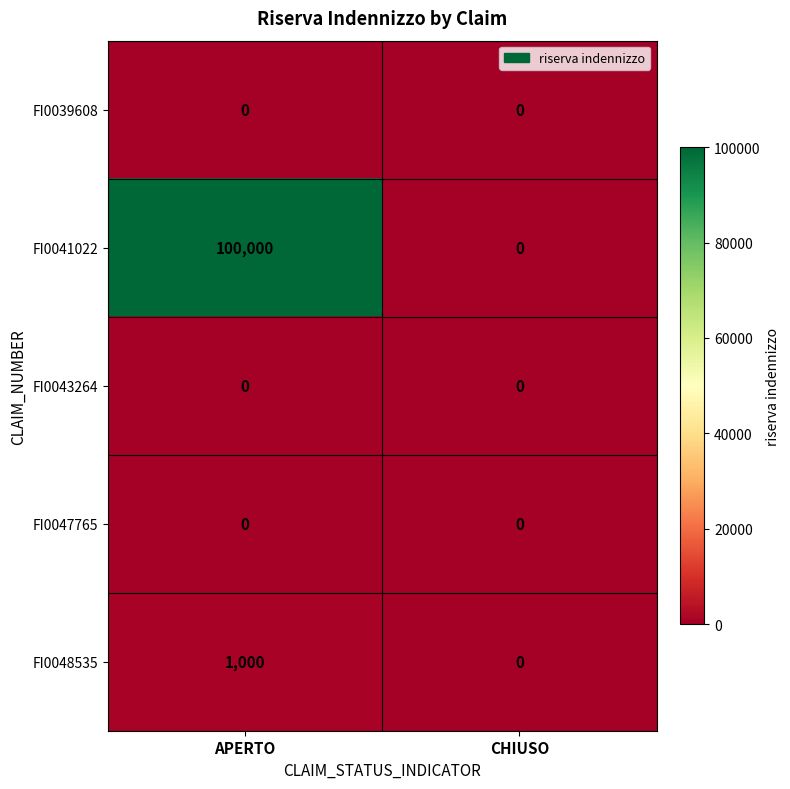

Count the number of data series in this chart.

5